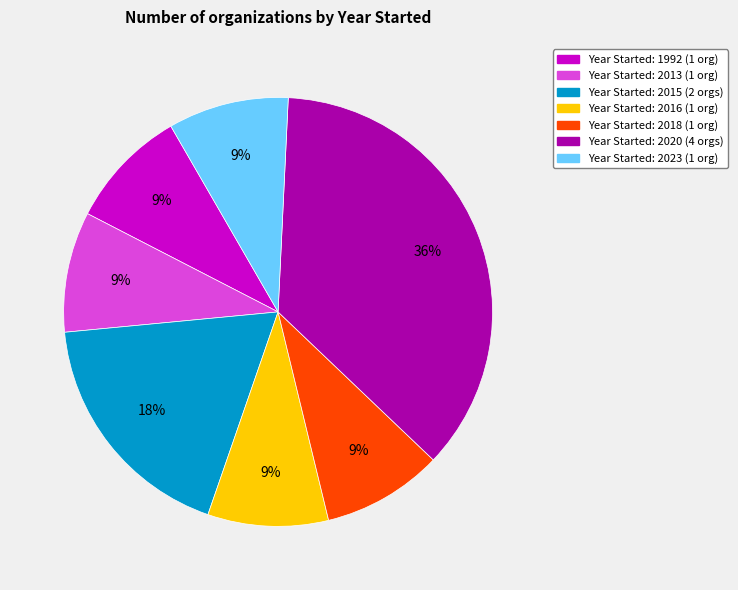

To the nearest percent, what is the difference between the largest and smallest slice percentages?

27%